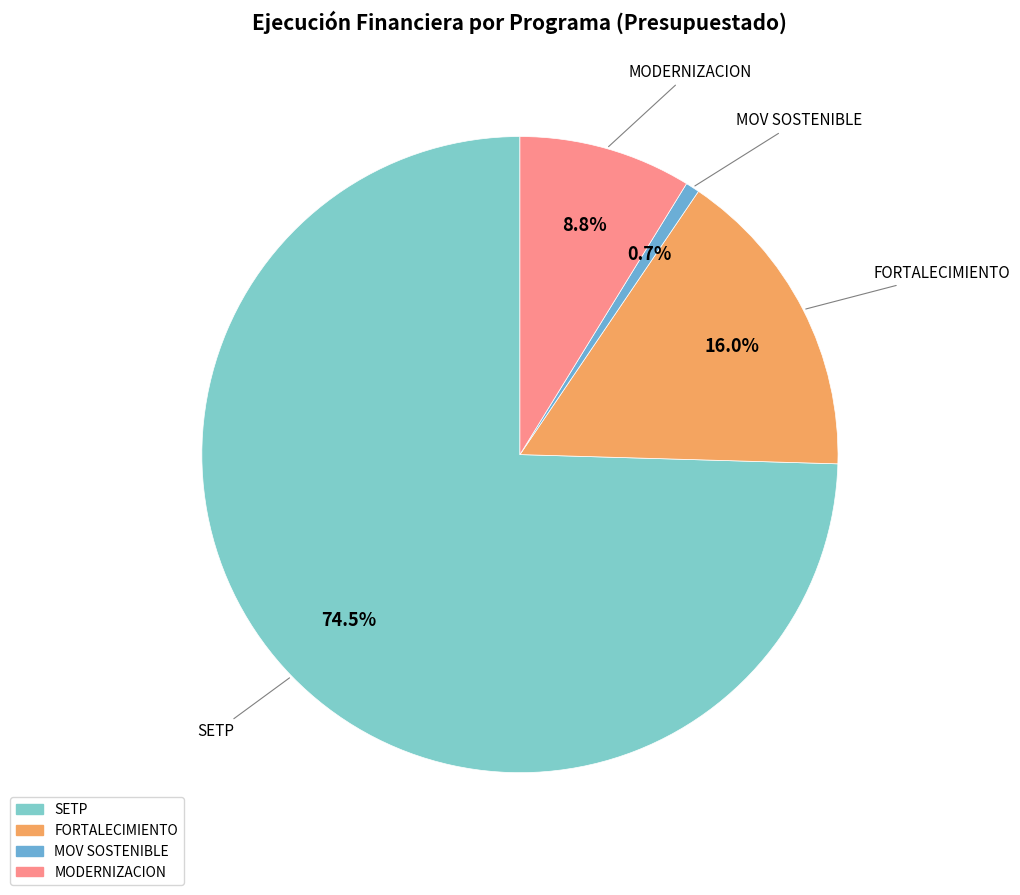

Which category accounts for the majority?

SETP